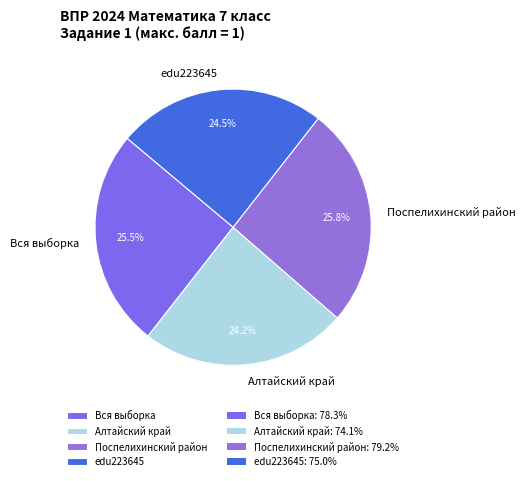

How many segments does this pie chart have?

4